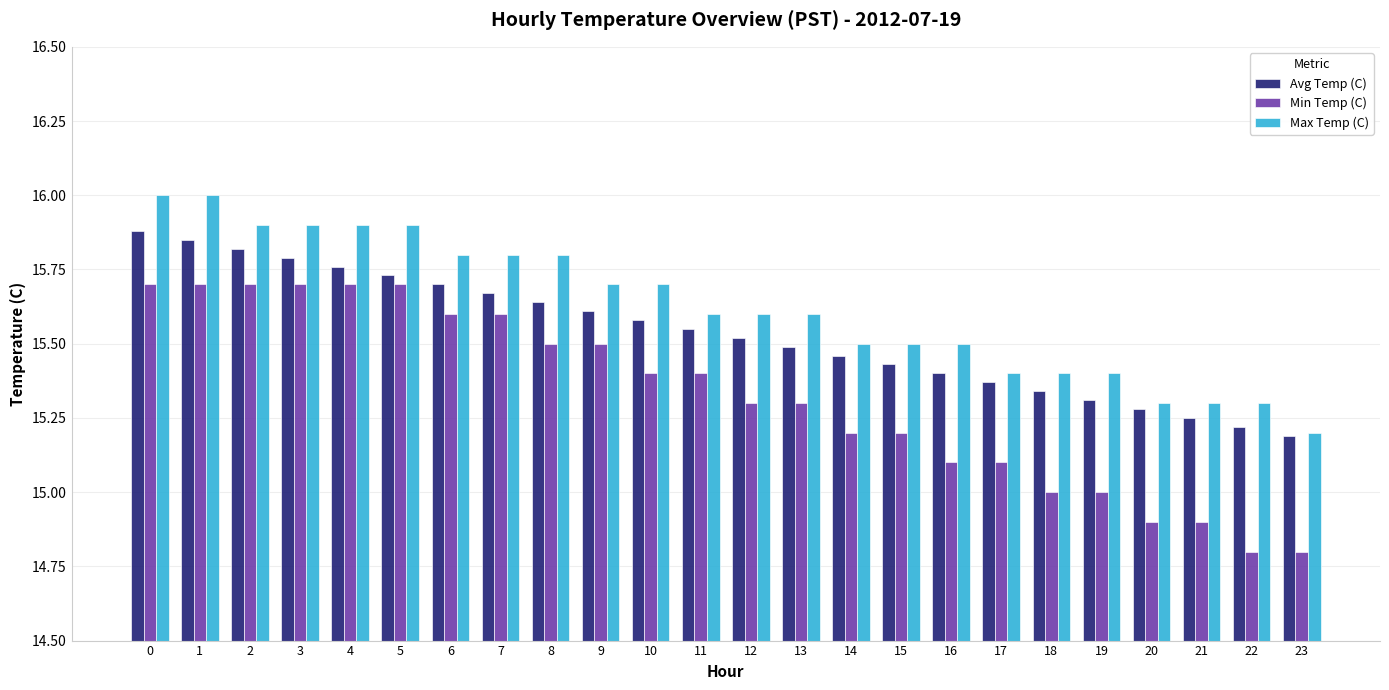

Which series has the largest range (max minus min)?

Min Temp (C)